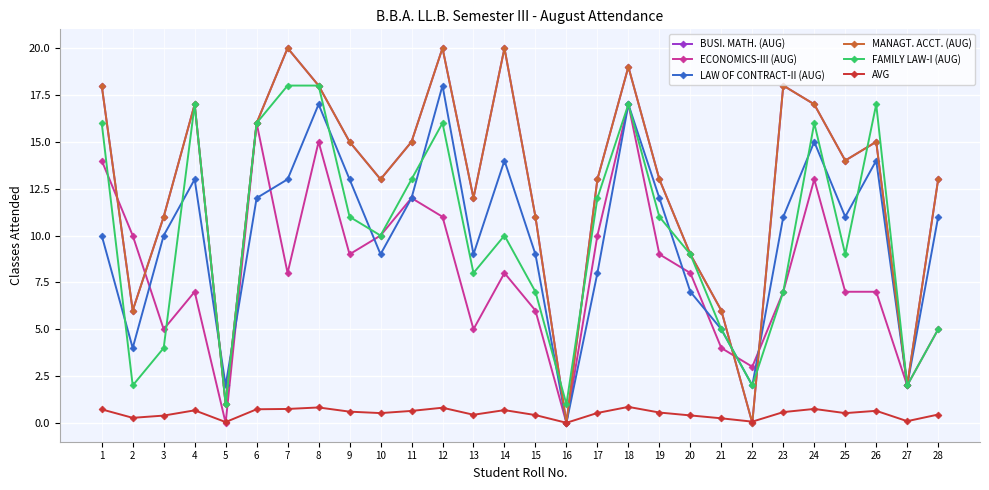

Where do FAMILY LAW-I (AUG) and MANAGT. ACCT. (AUG) first cross each other?

15 and 16